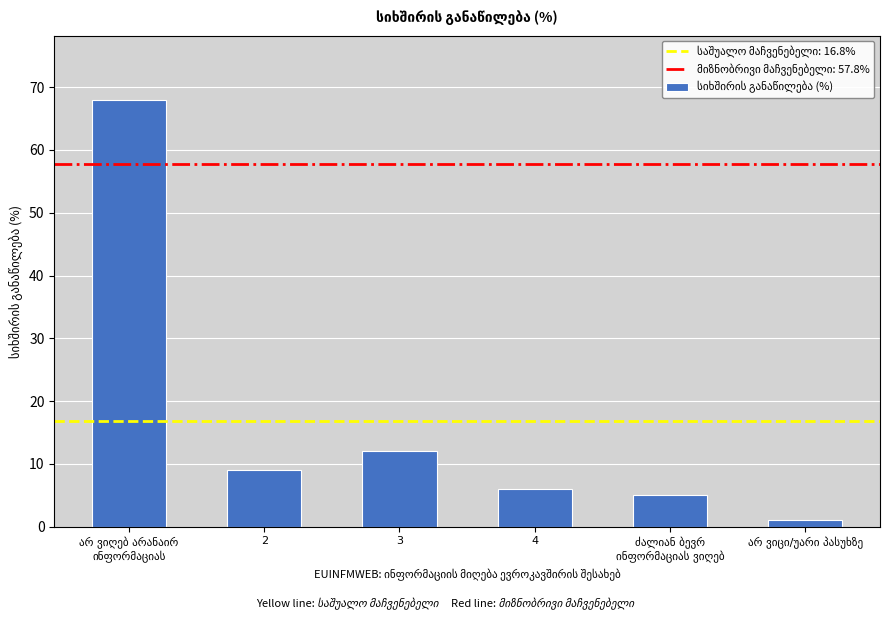

The chart shows a value of 3 at 2. True or false?

False